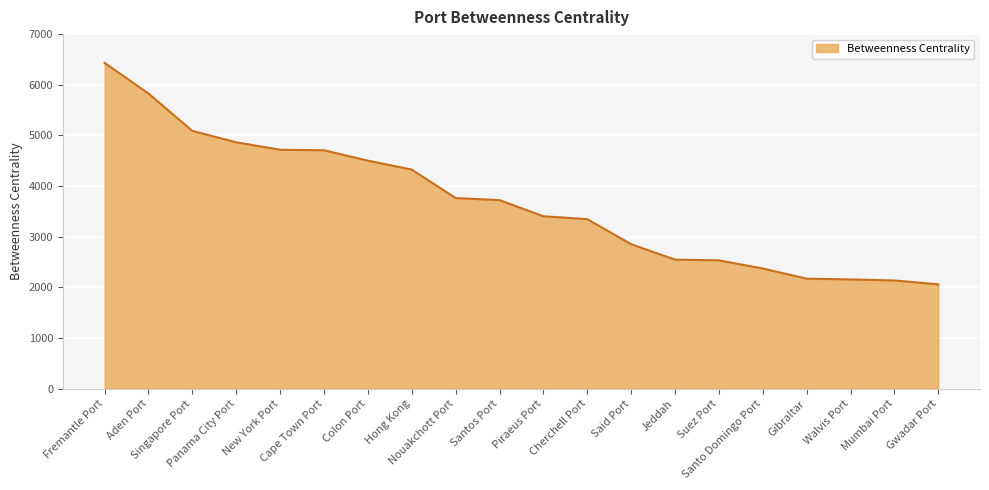

Is it true that the value at Gwadar Port is 1210.2?

False